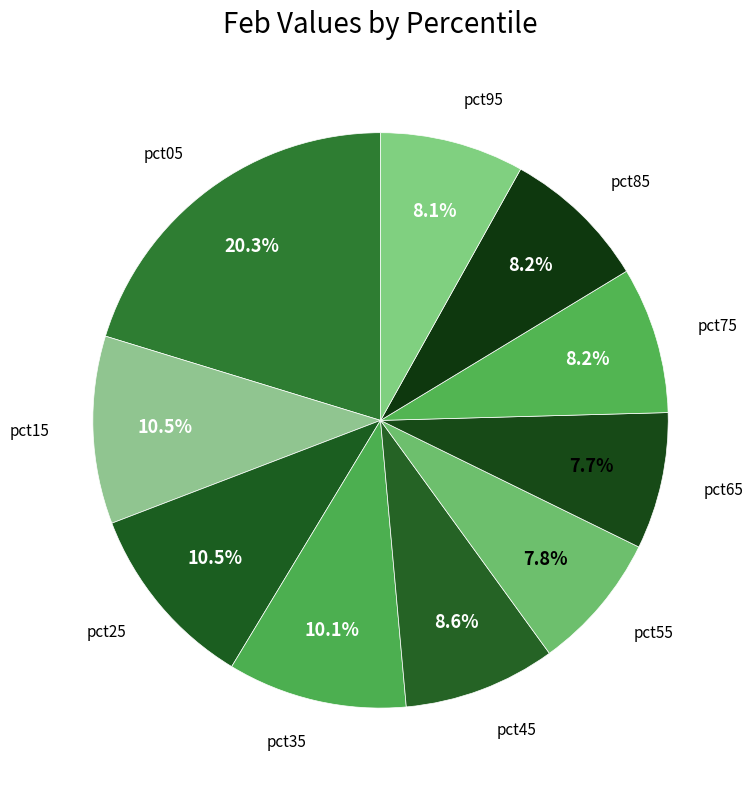

How many segments does this pie chart have?

10